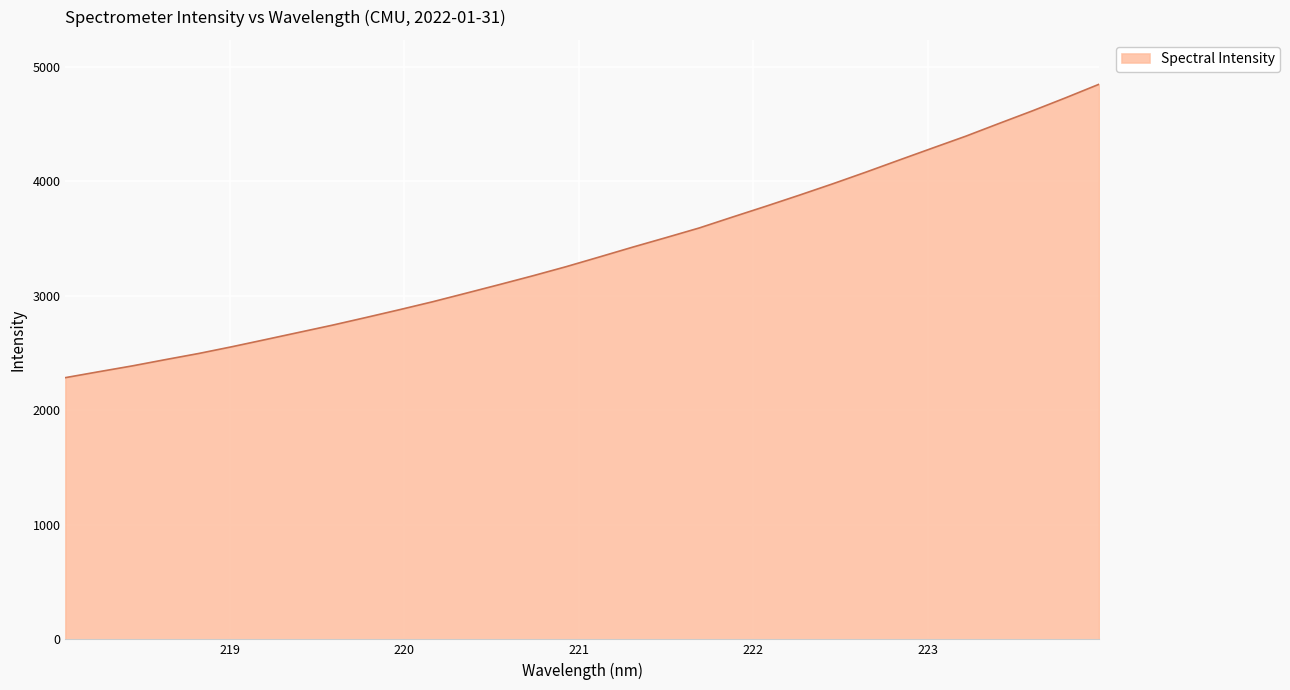

What is the difference between the maximum and minimum values?

2561.9